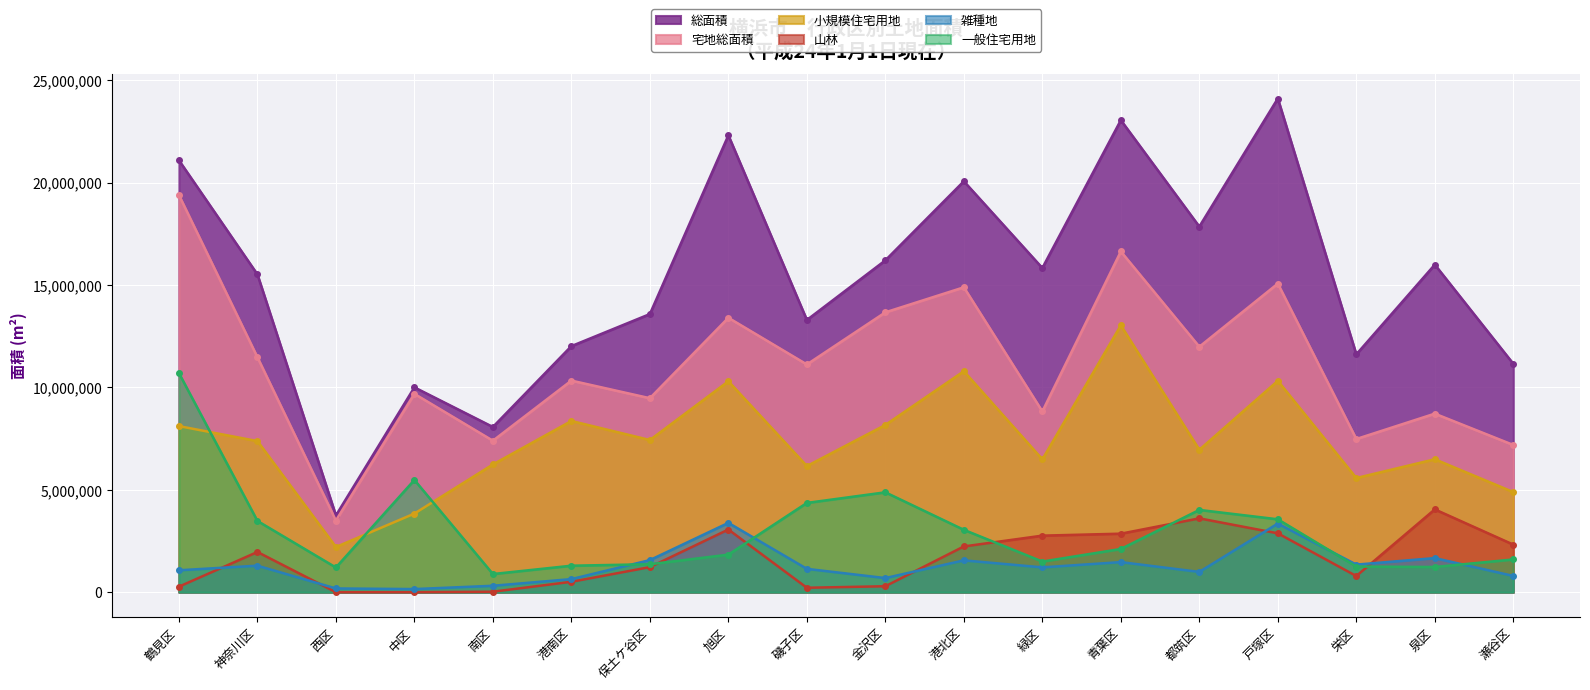

What is the minimum value for 一般住宅用地?

887395